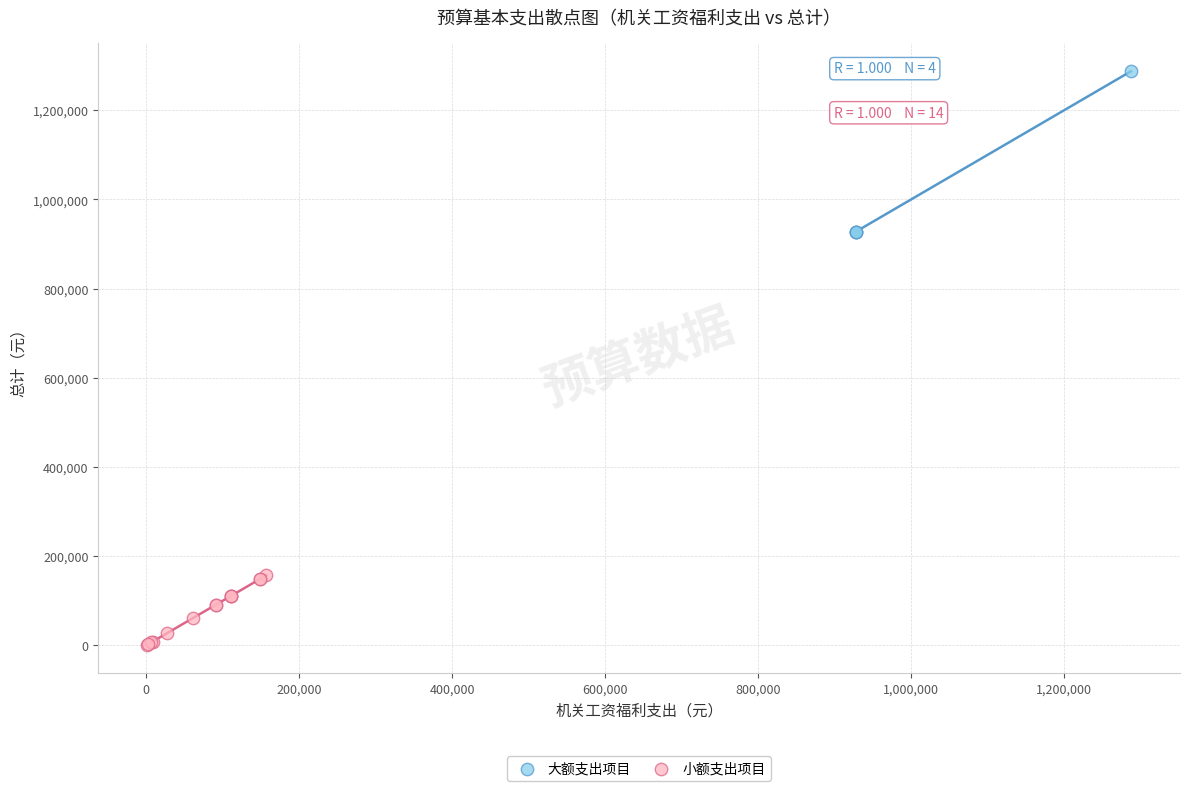

Which series reaches the minimum Y coordinate?

小额支出项目